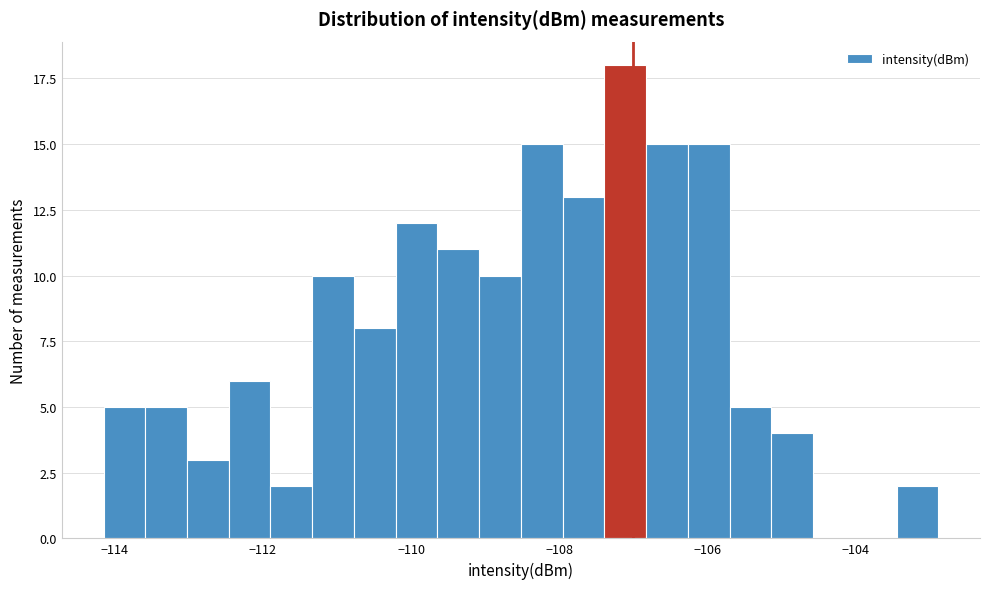

Read against the x-axis, roughly where is the centre of the tallest bar?

-107.2